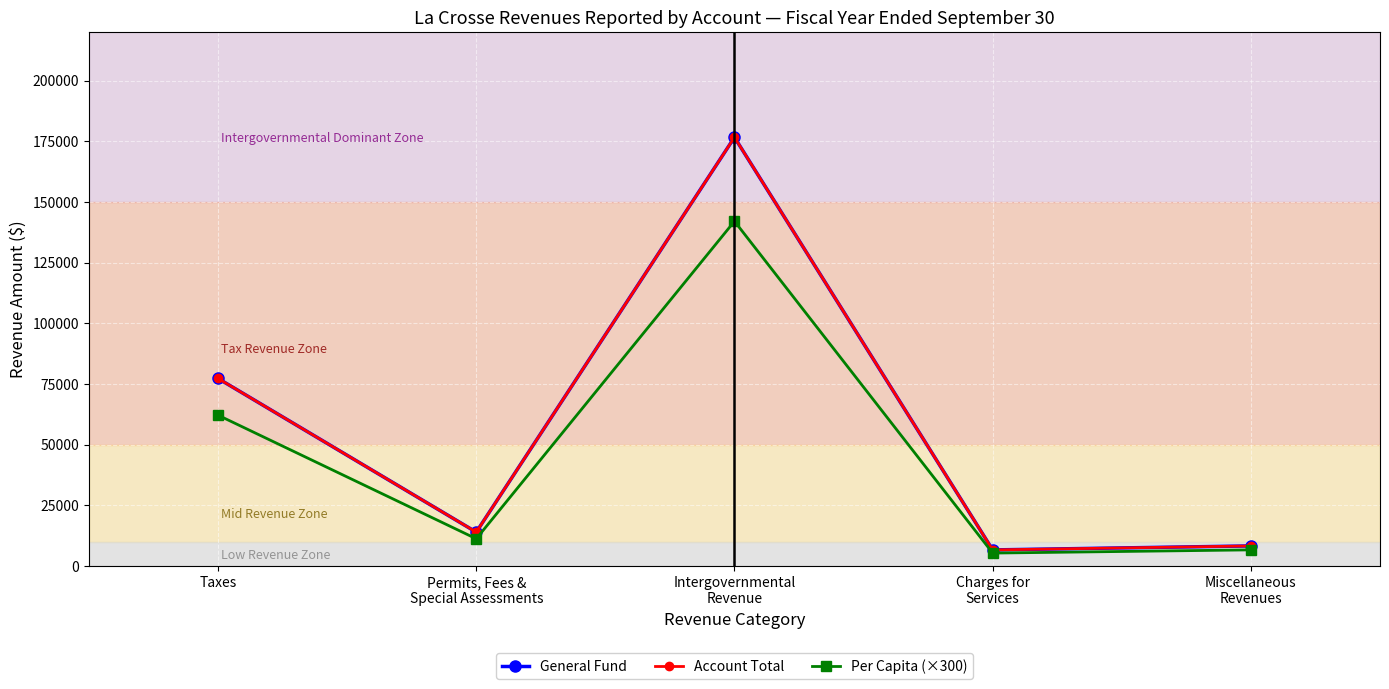

True or false: Per Capita (×300) and Account Total intersect in this chart.

False